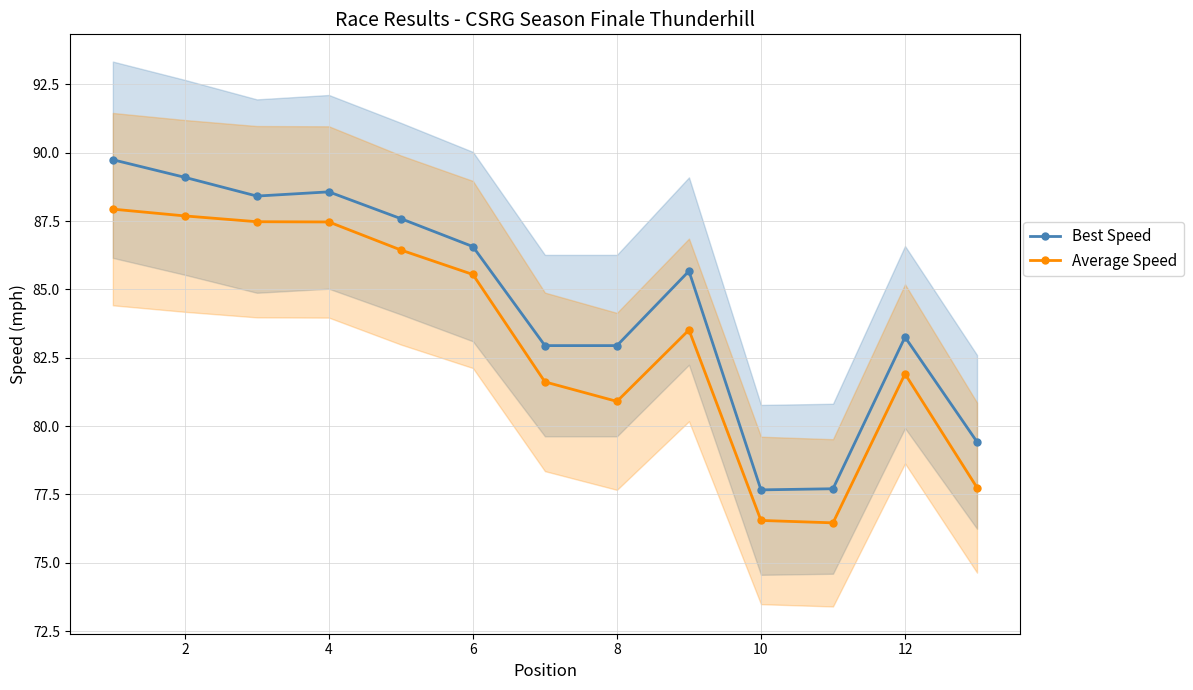

Reading left to right, list all the values displayed in this chart.

Best Speed: 89.7	89.1	88.4	88.6	87.6	86.6	82.9	82.9	85.7	77.7	77.7	83.3	79.4
Average Speed: 87.9	87.7	87.5	87.5	86.4	85.5	81.6	80.9	83.5	76.6	76.5	81.9	77.8